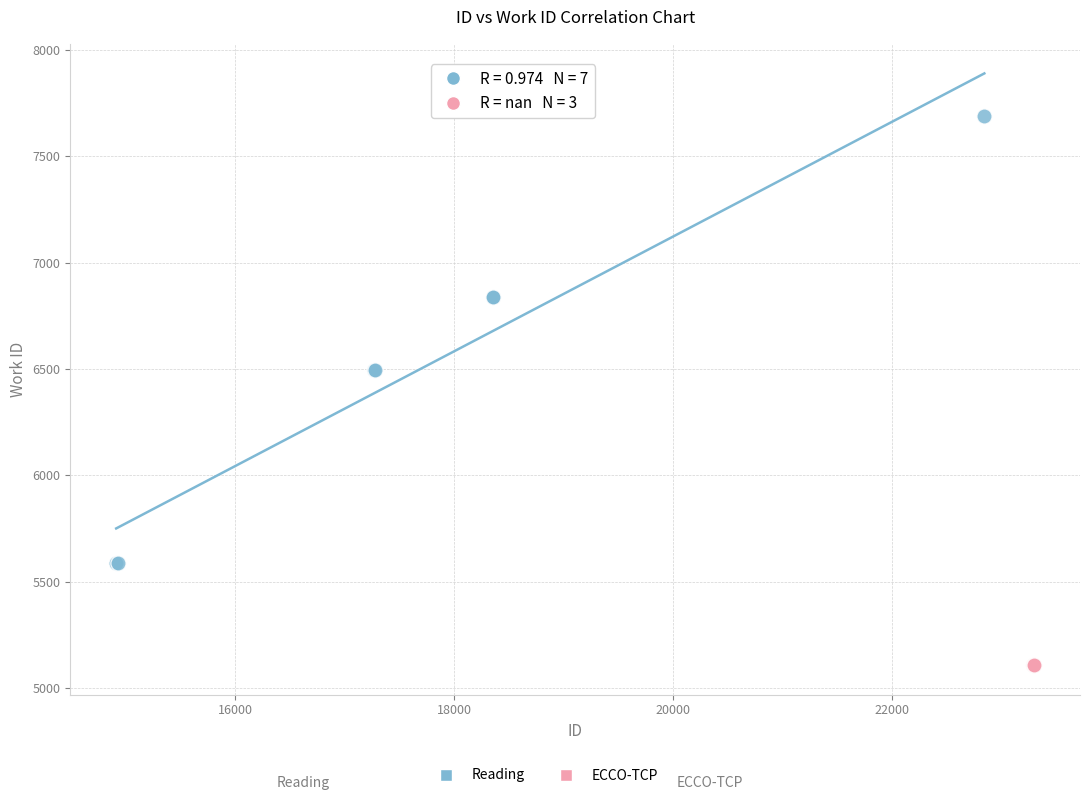

Which series reaches the maximum Y coordinate?

Reading